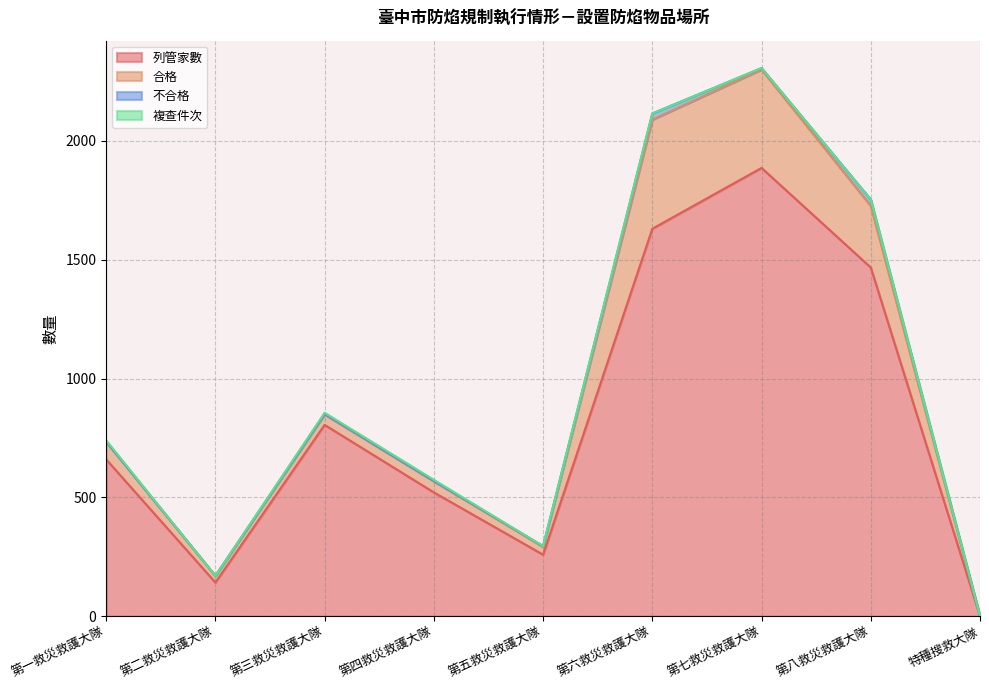

What is the difference between the 合格 values at 第一救災救護大隊 and 第二救災救護大隊?

46